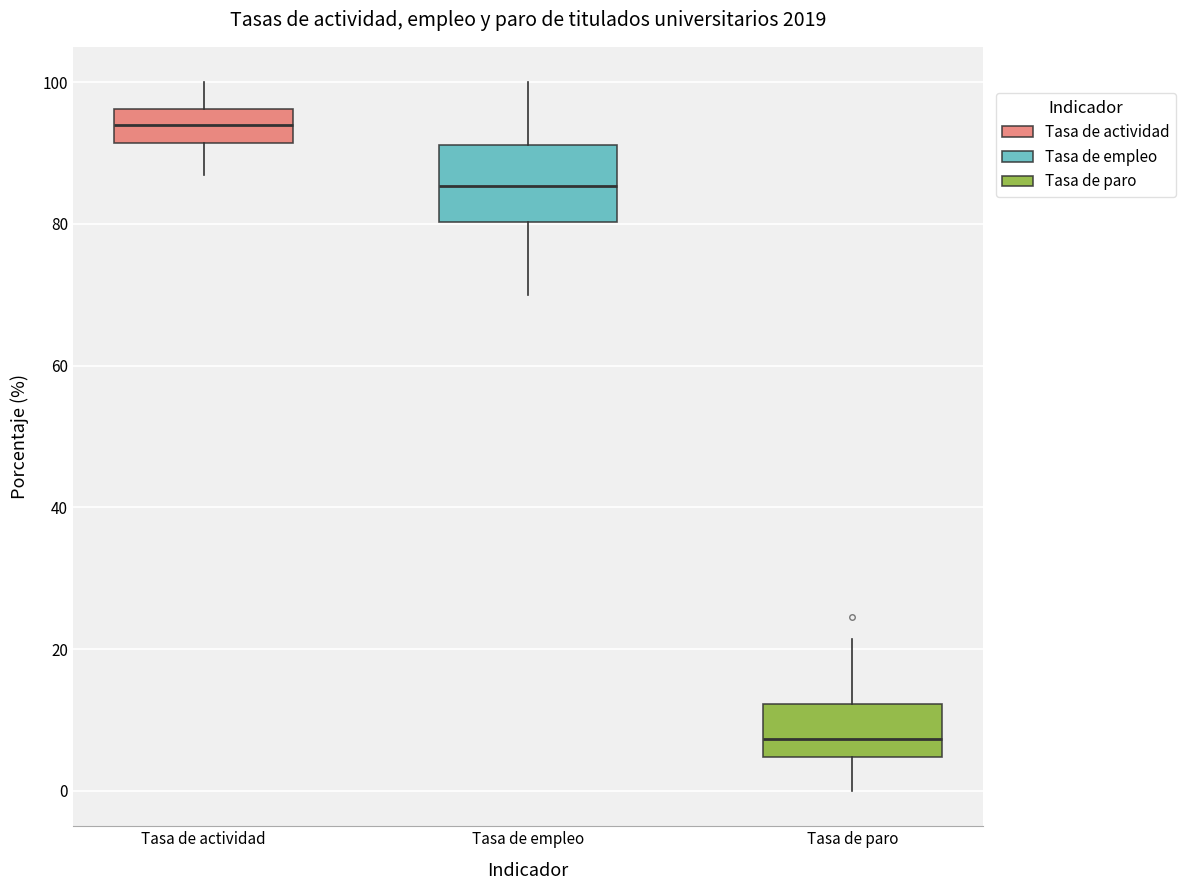

Which box is the tallest, from its lower edge to its upper edge?

Tasa de empleo